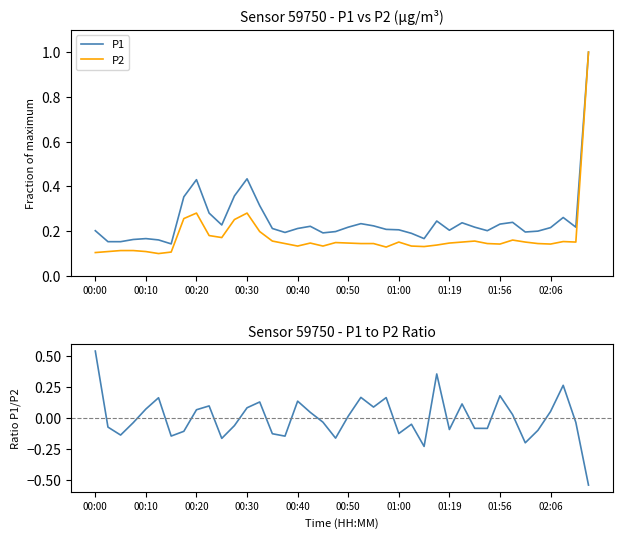

At which category is the sum across all series the highest?

39